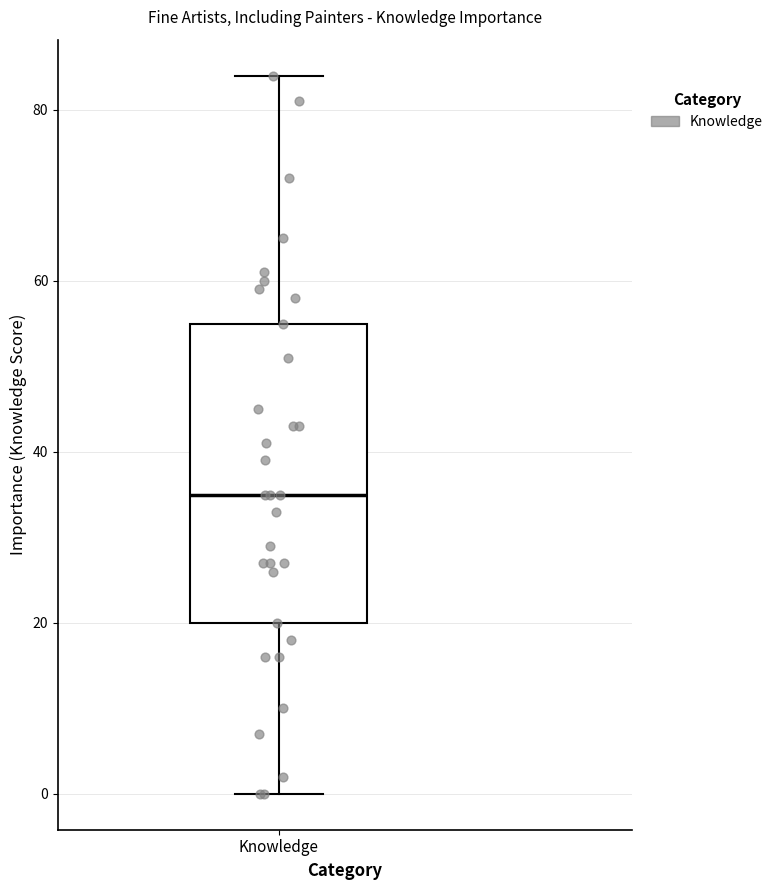

Where does the median line of the box for Knowledge sit on the y-axis? The values are not printed on the chart, so give them approximately, as read against the axis.

36